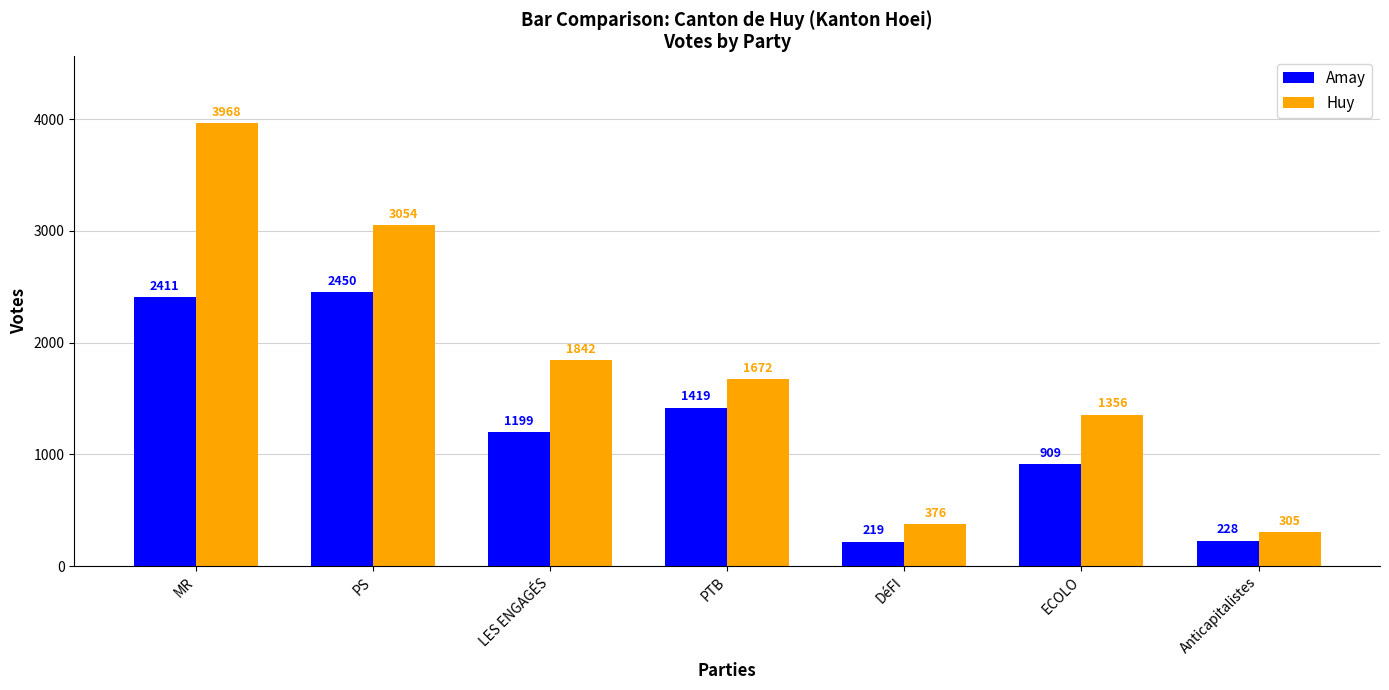

The value of Amay at MR is 1262. True or false?

False